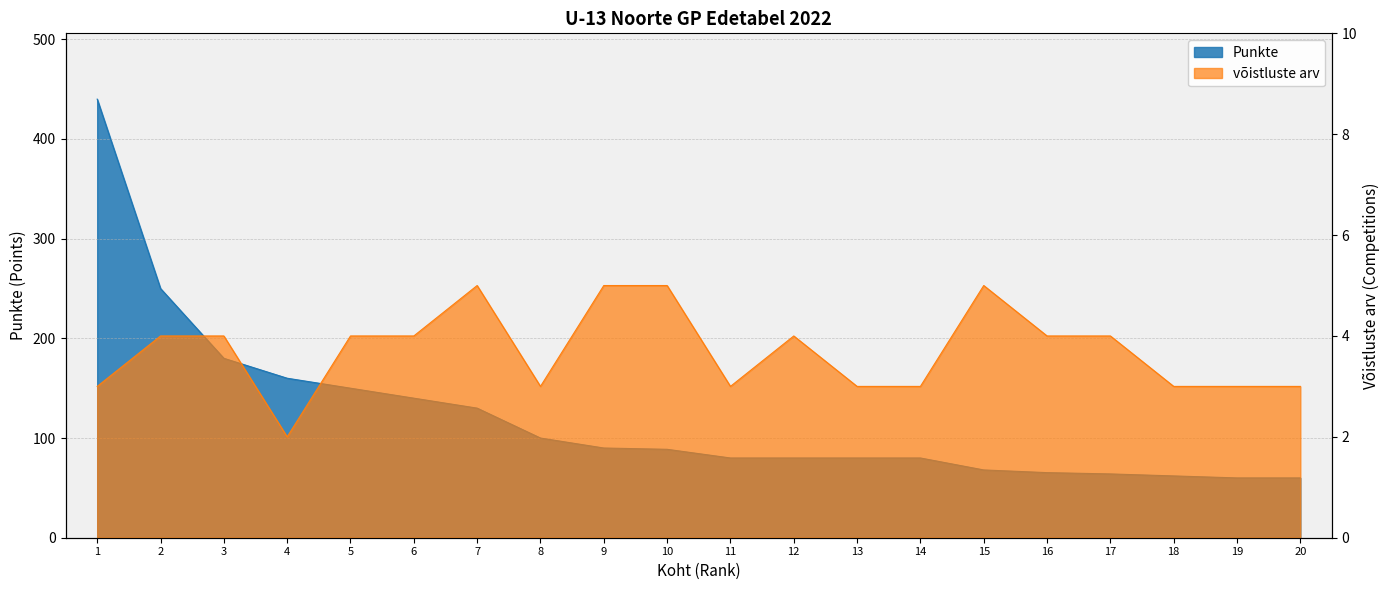

At which label is Punkte closest to 250?

2